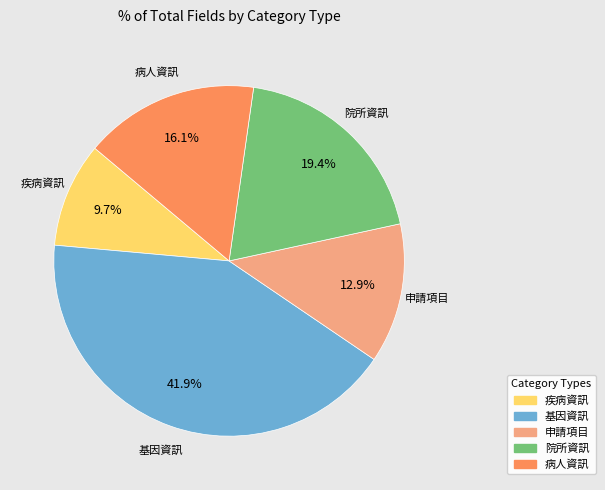

How much of the chart is everything except 申請項目?

87.1%